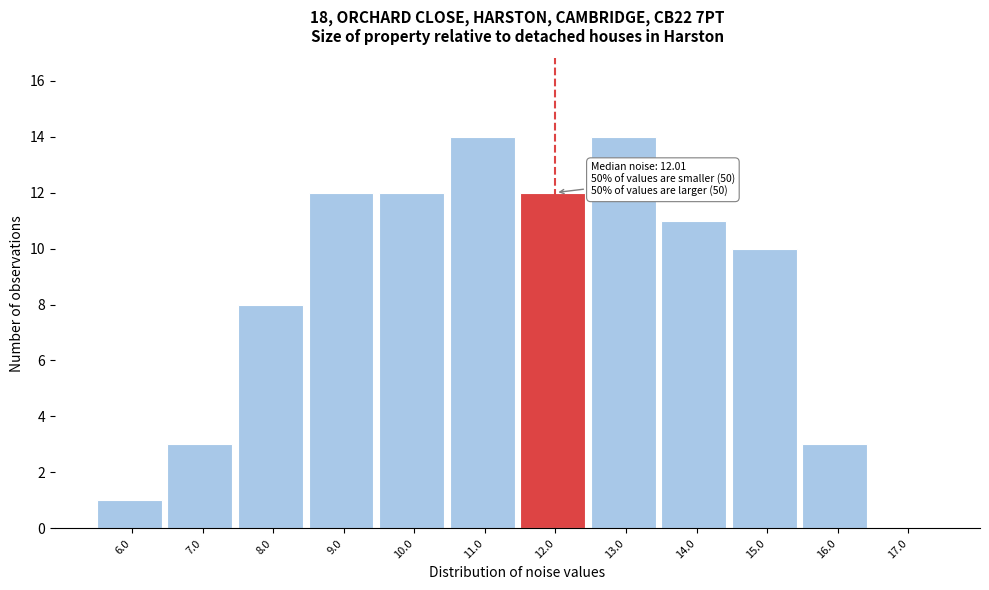

Reading left to right, transcribe all the data shown in this chart.

6.0=1	7.0=3	8.0=8	9.0=12	10.0=12	11.0=14	12.0=12	13.0=14	14.0=11	15.0=10	16.0=3	17.0=0